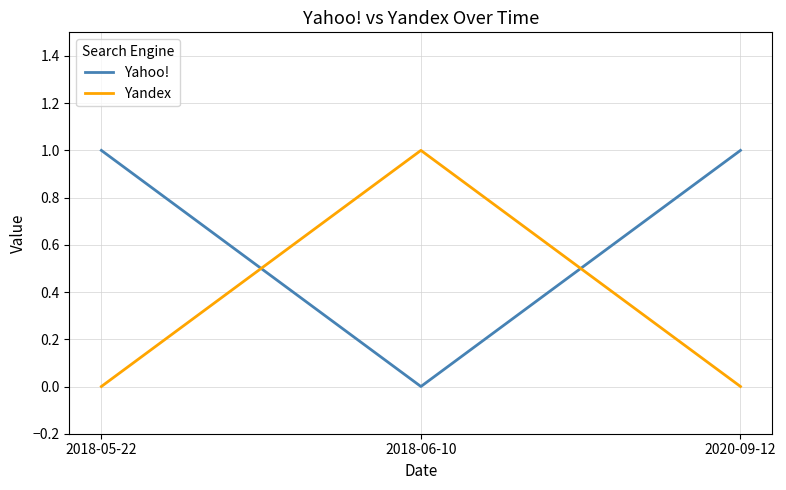

Which series has the largest total across all categories?

Yahoo!